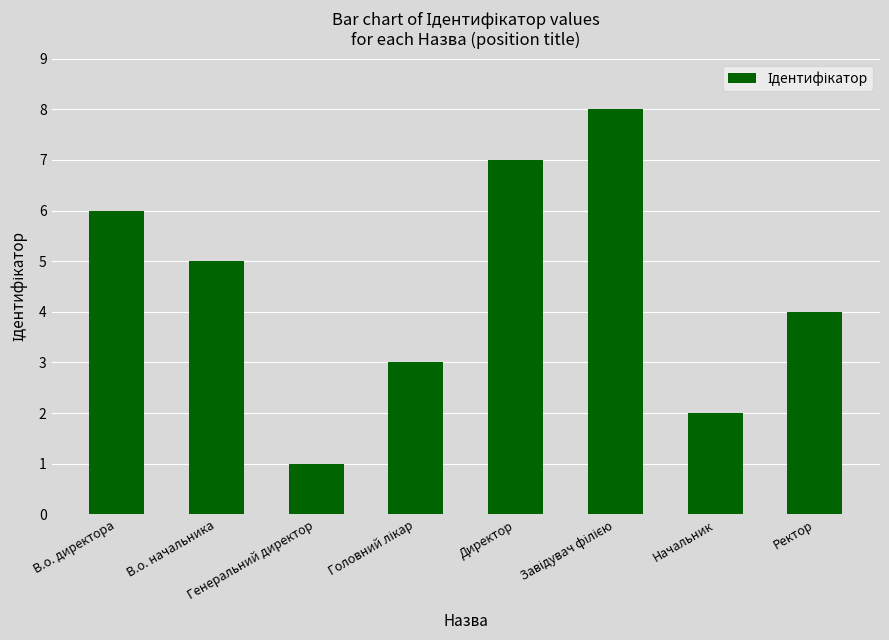

What is the difference between the maximum and minimum values?

7